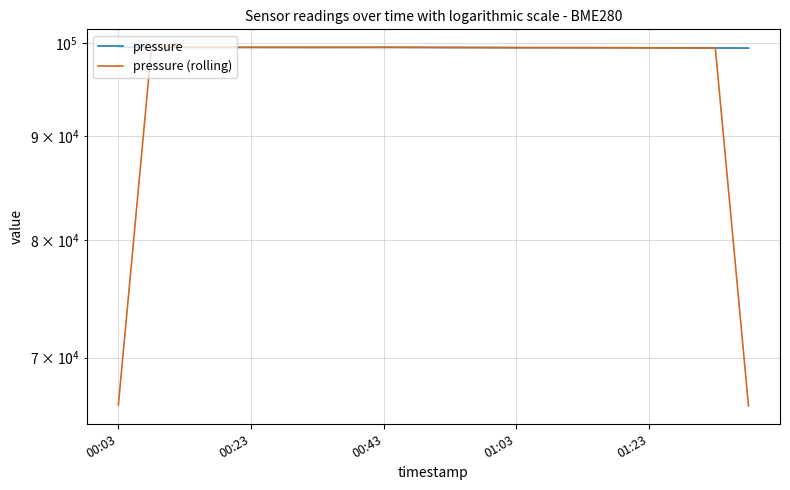

In pressure (rolling), how many points are lower than both neighbors (excluding endpoints)?

1